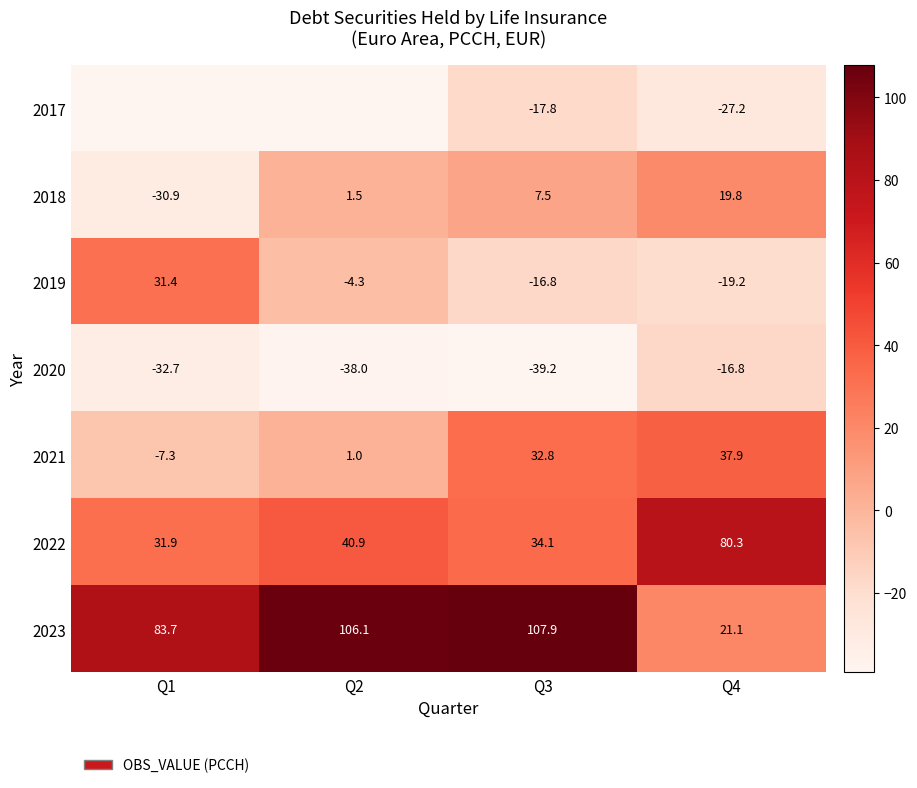

True or false: 2019 has a value of -6.6 at Q4.

False